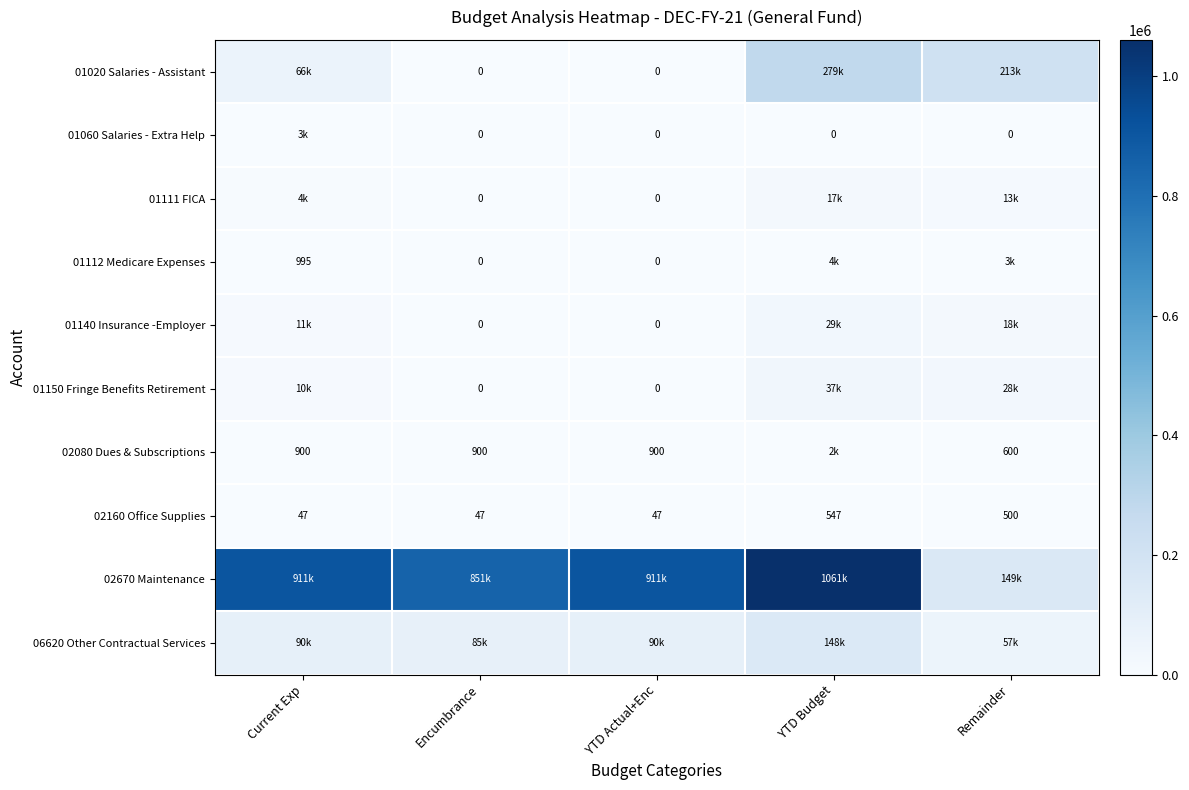

At which label is 02160 Office Supplies closest to 297?

Remainder